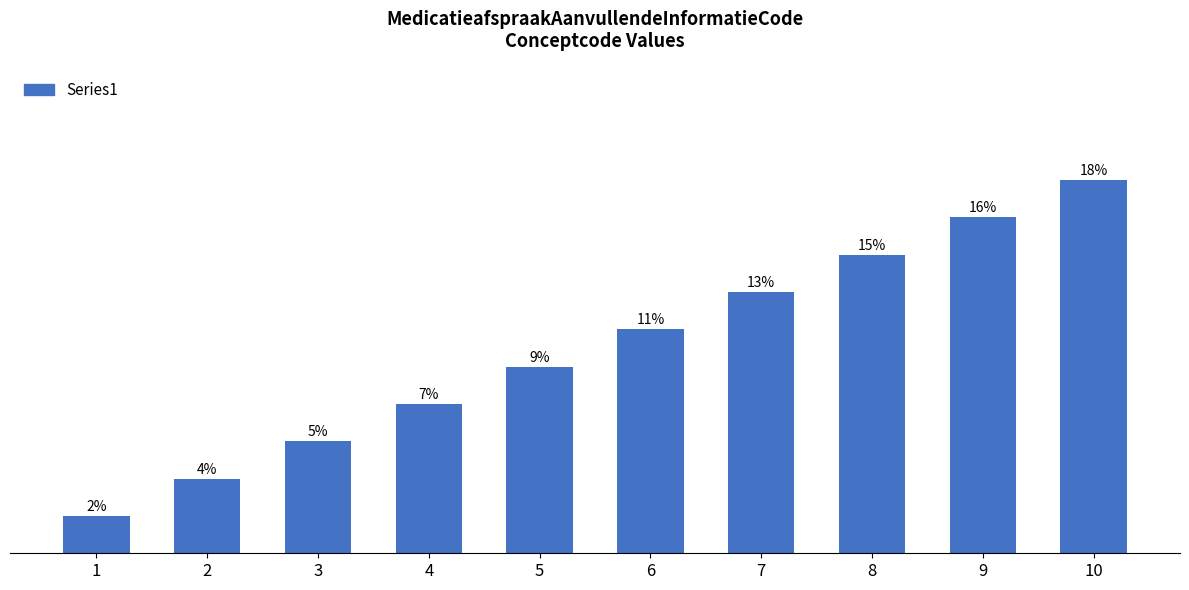

Rank the categories by value from highest to lowest.

10, 9, 8, 7, 6, 5, 4, 3, 2, 1